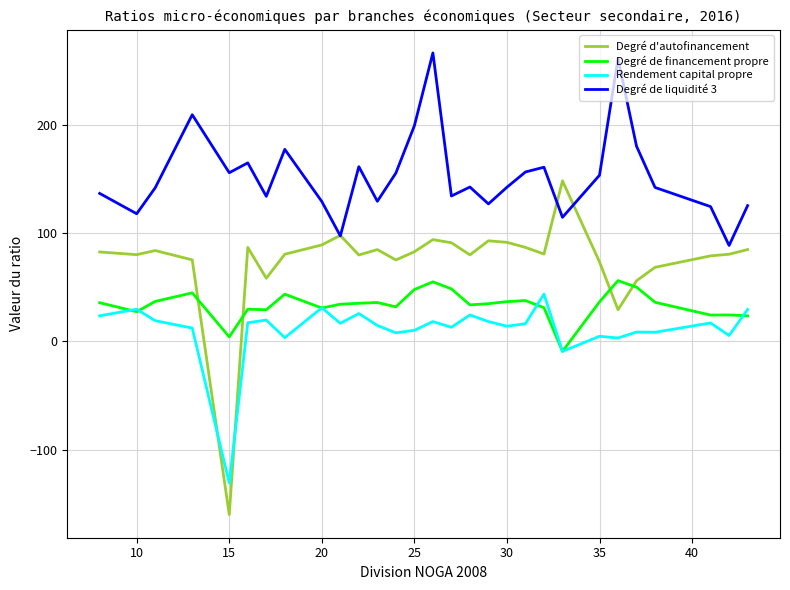

Is this an area chart (filled region under the line)?

No